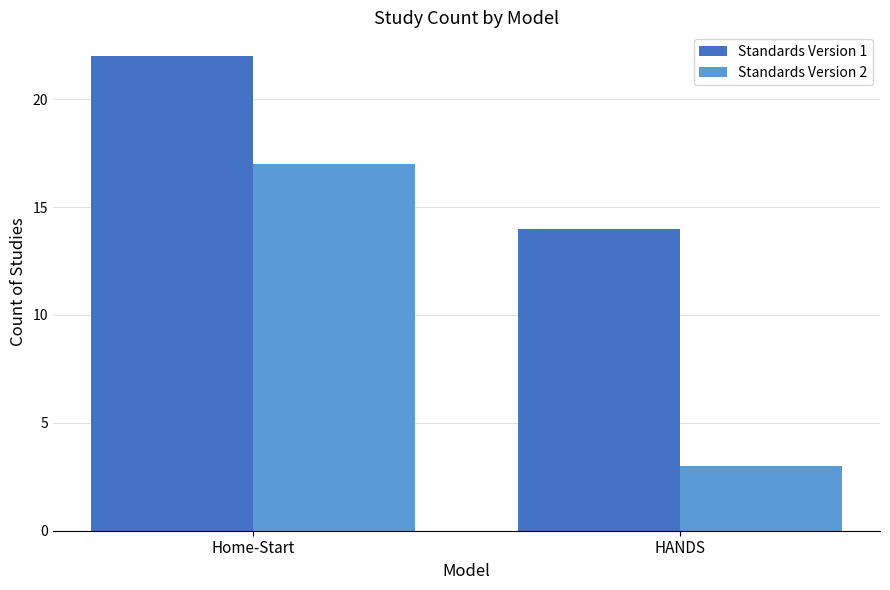

At how many categories does at least one series exceed 18?

1